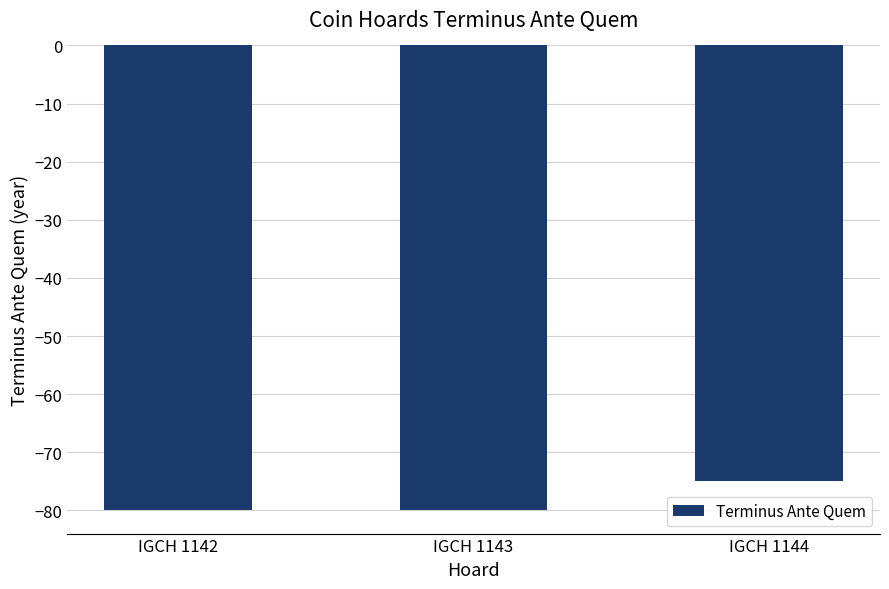

Does the chart contain any negative values?

Yes